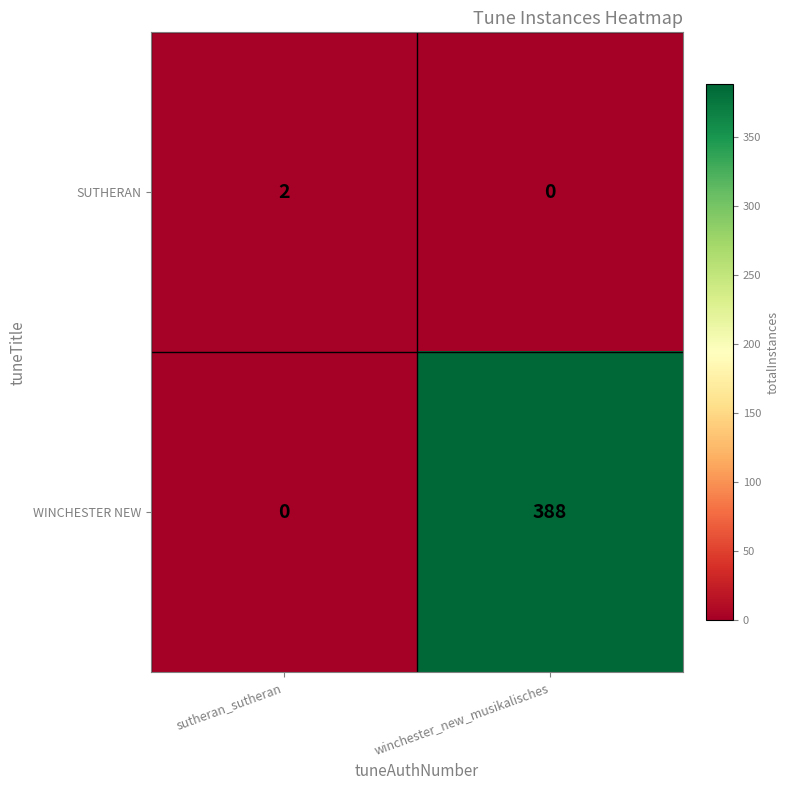

Rank the series by their maximum value, from lowest to highest.

SUTHERAN, WINCHESTER NEW